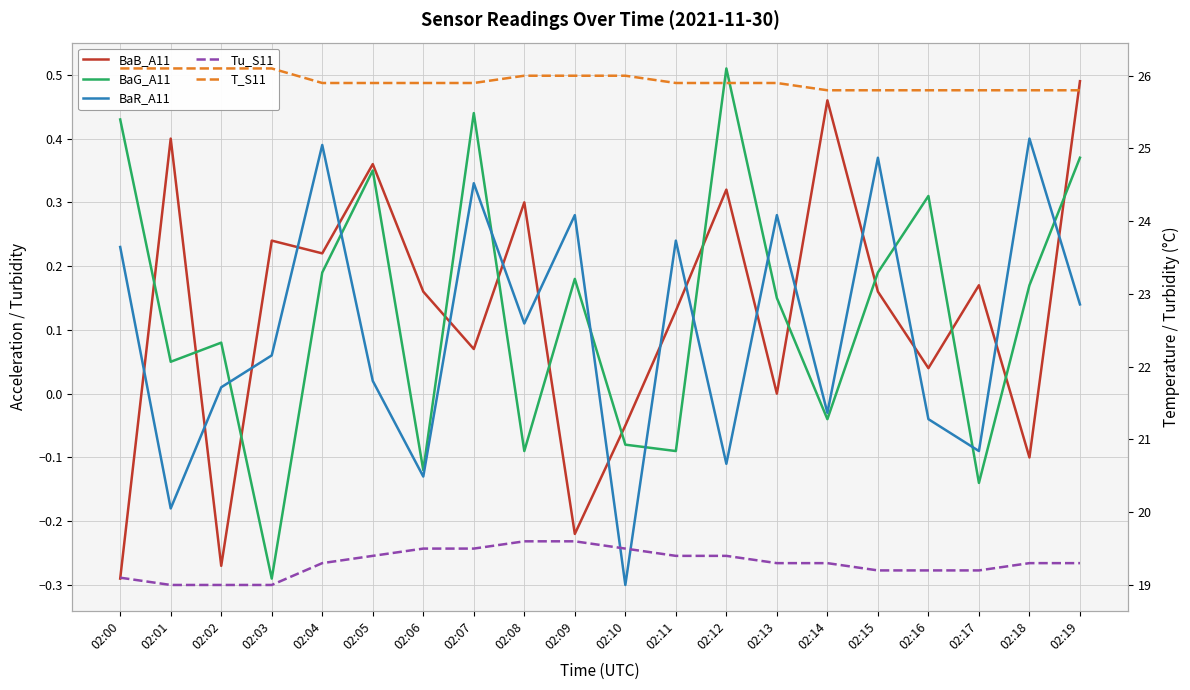

What is the difference between the maximum and second lowest values in the BaR_A11 series?

0.6